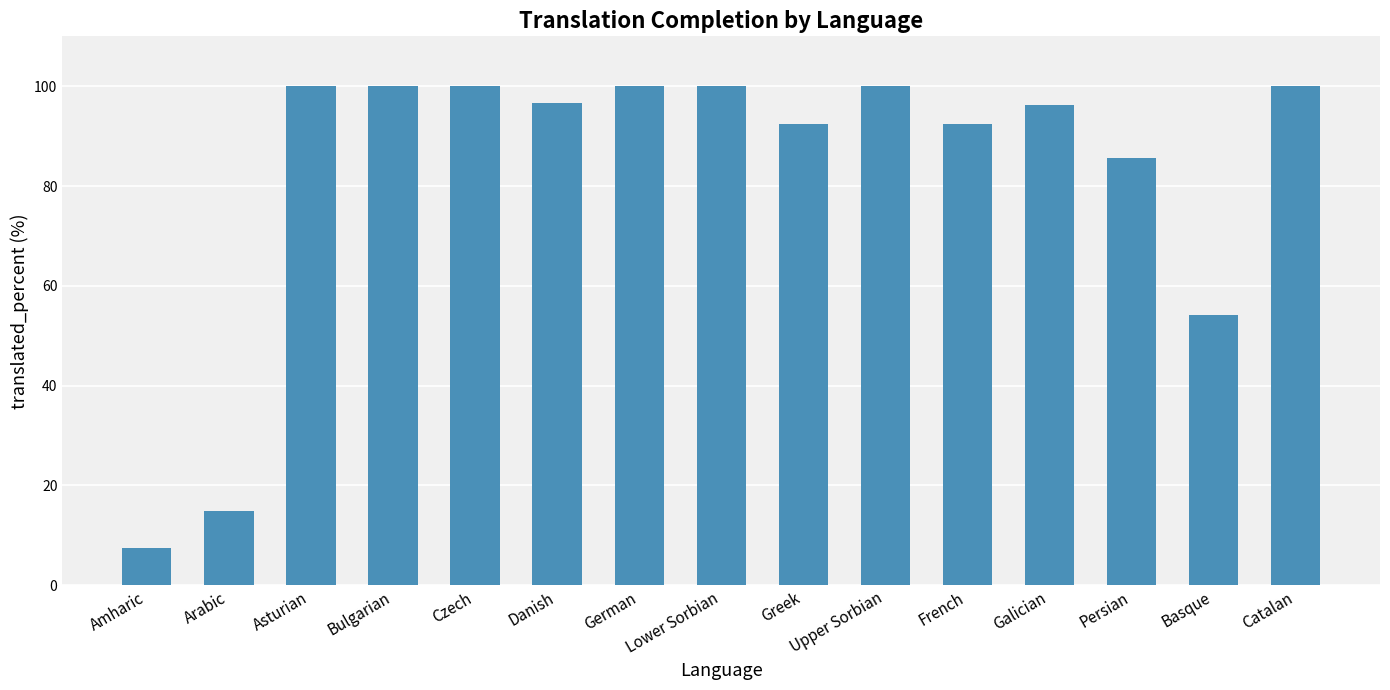

How many bars are there in total?

15